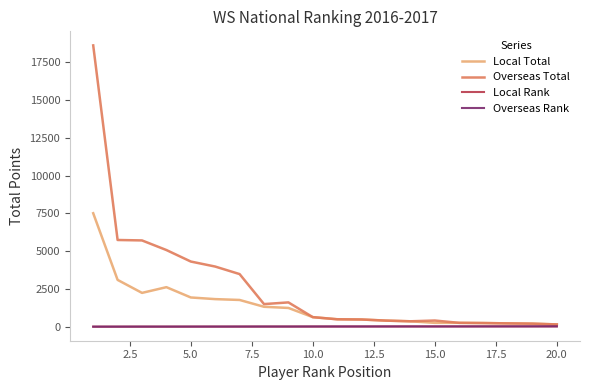

What is the maximum value shown in the chart?

18609